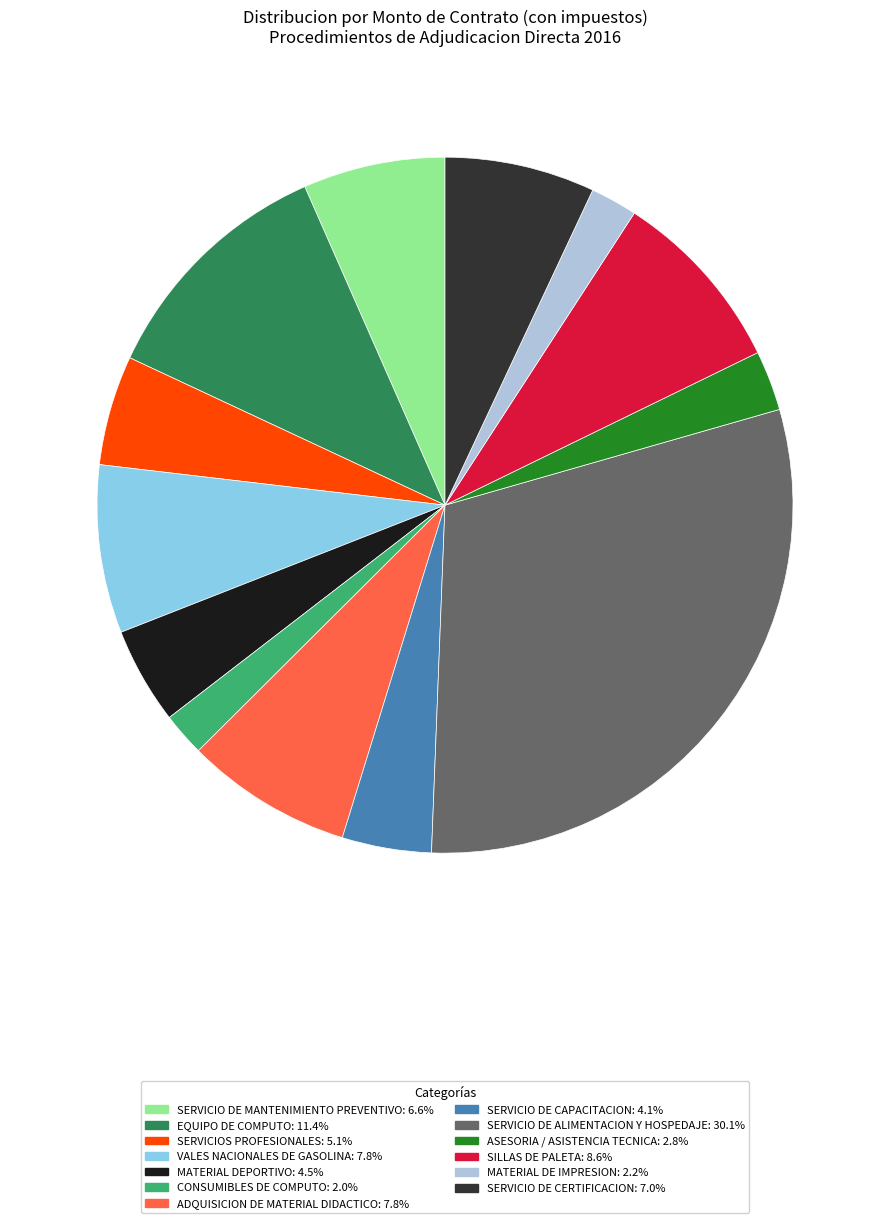

Is there a majority slice in this chart?

No